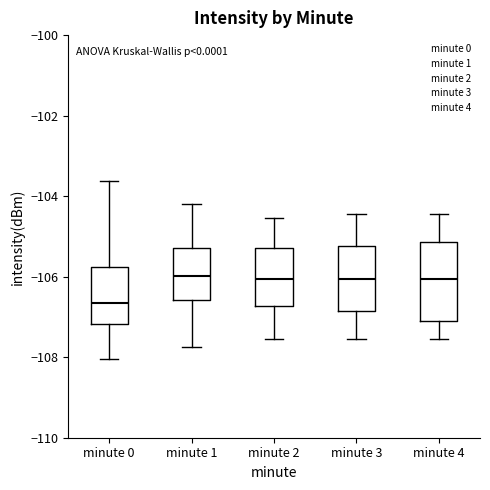

Which box is the tallest, from its lower edge to its upper edge?

minute 4